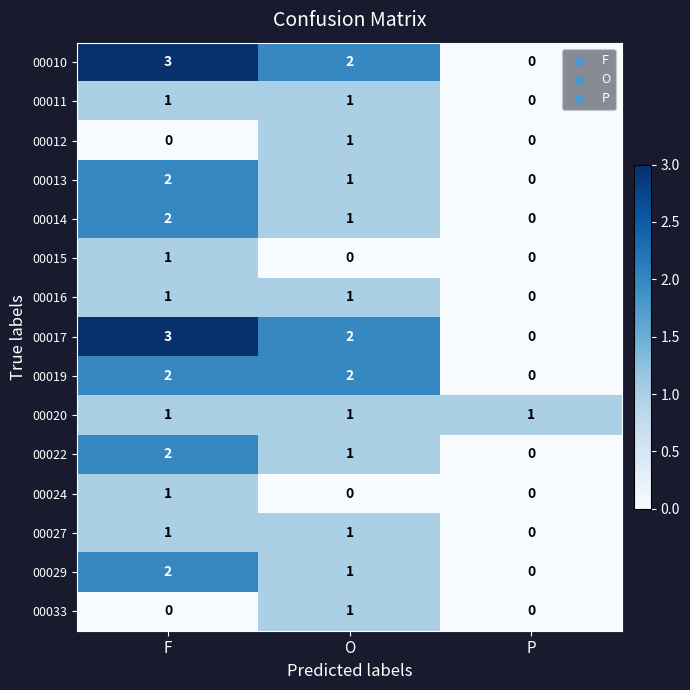

Is the value of 00013 at F greater than the value of 00029 at P?

Yes